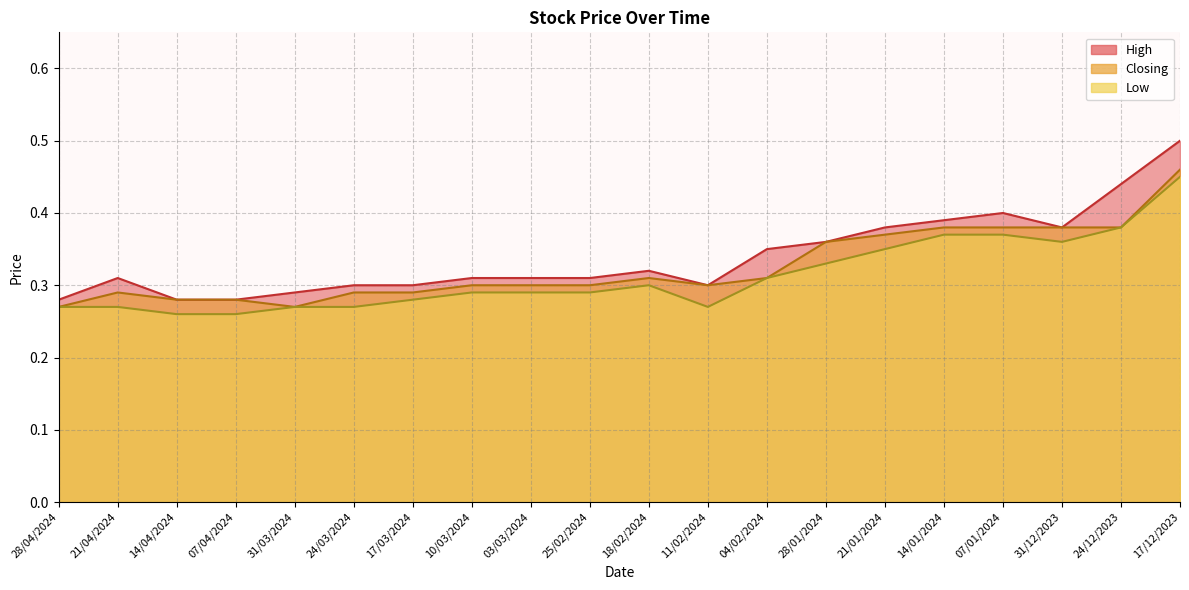

In Low, how many points are lower than both neighbors (excluding endpoints)?

2